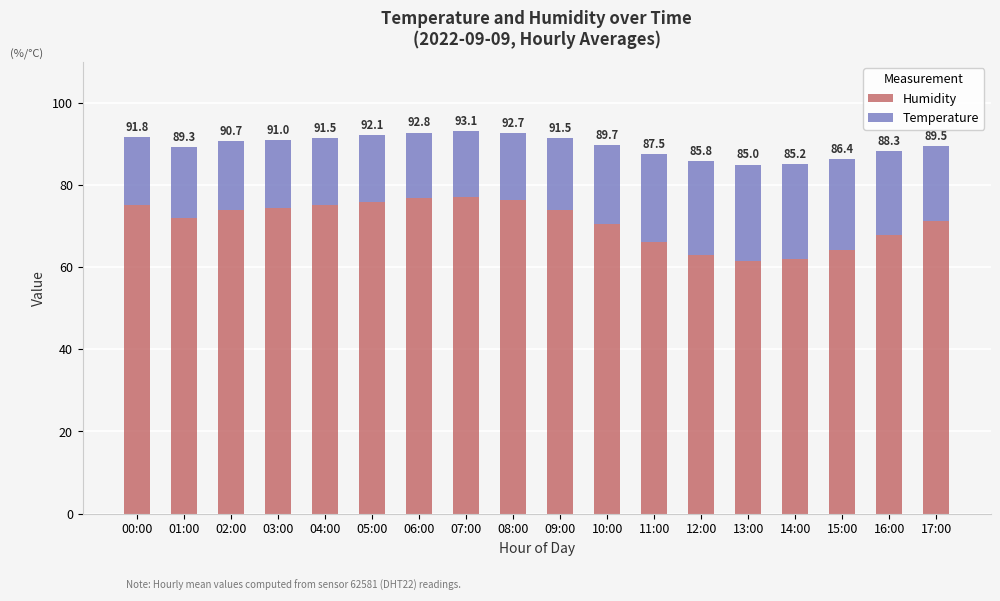

At 10:00, list the series in order from smallest to largest.

Temperature, Humidity